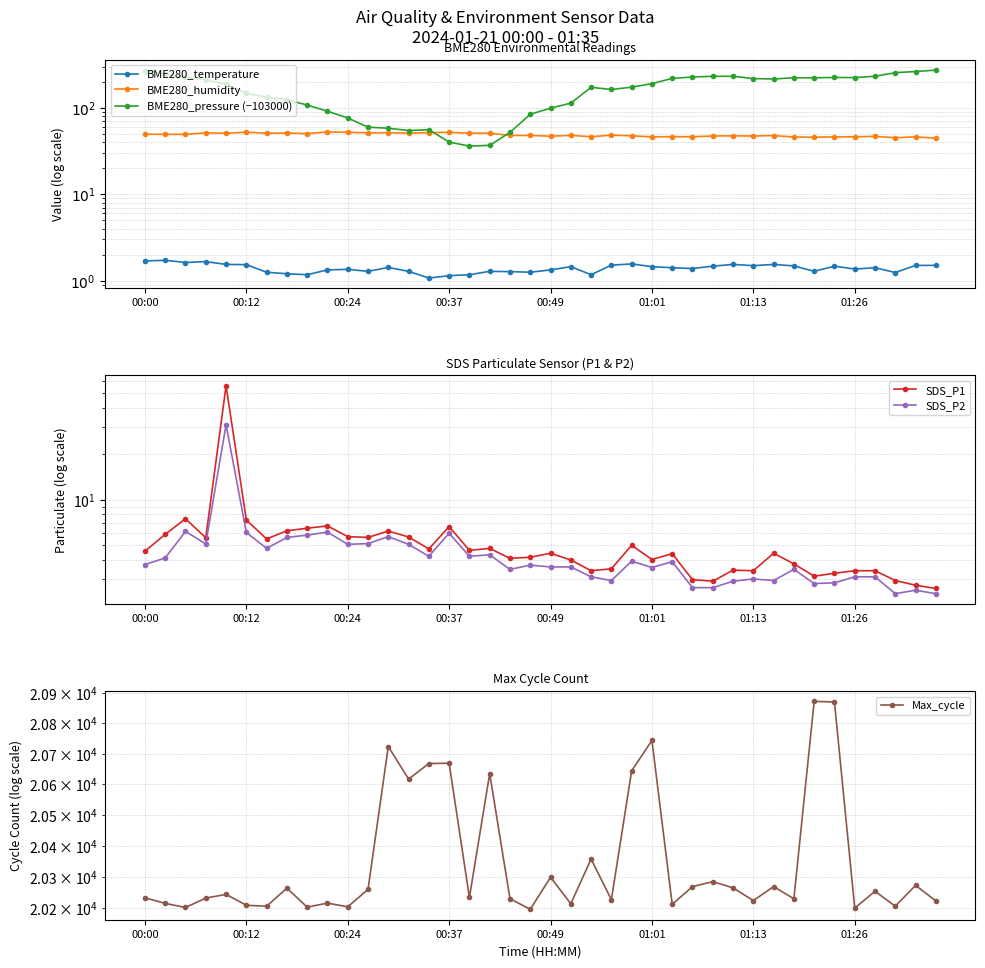

After their last crossing, which series has the higher values: BME280_humidity or SDS_P1?

BME280_humidity